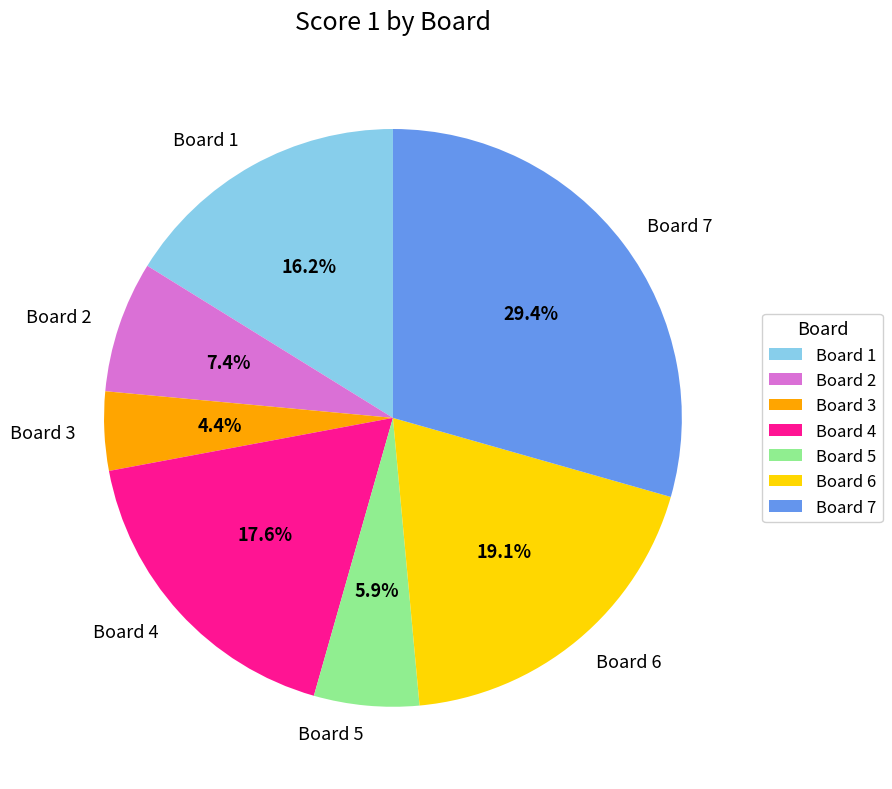

Does Board 7 account for over 50% of the chart?

No